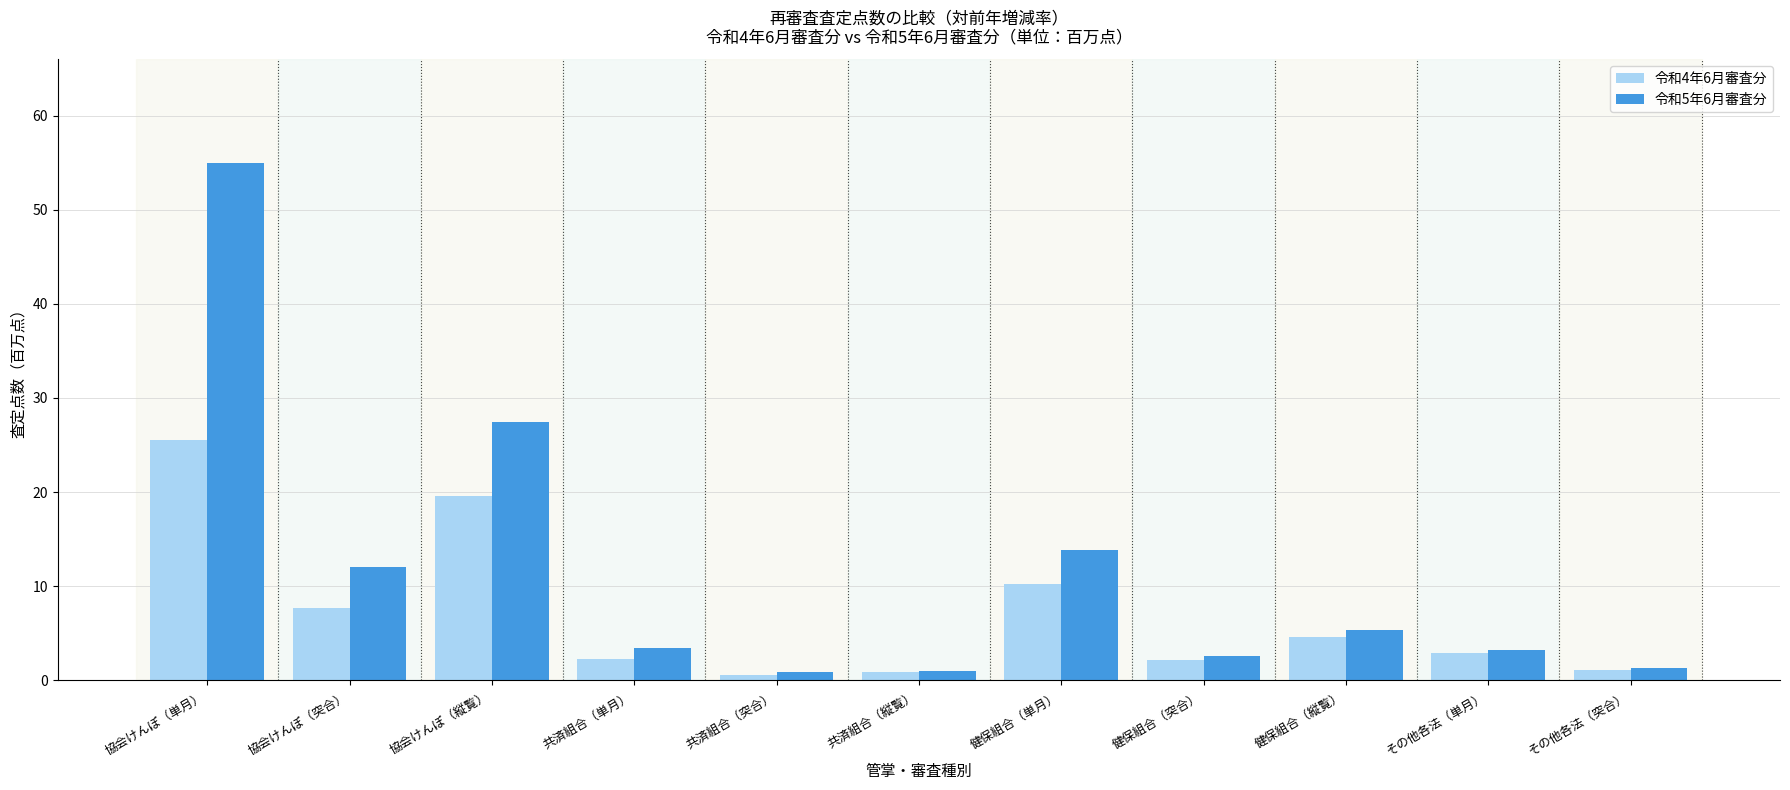

Which series has the largest range (max minus min)?

令和5年6月審査分